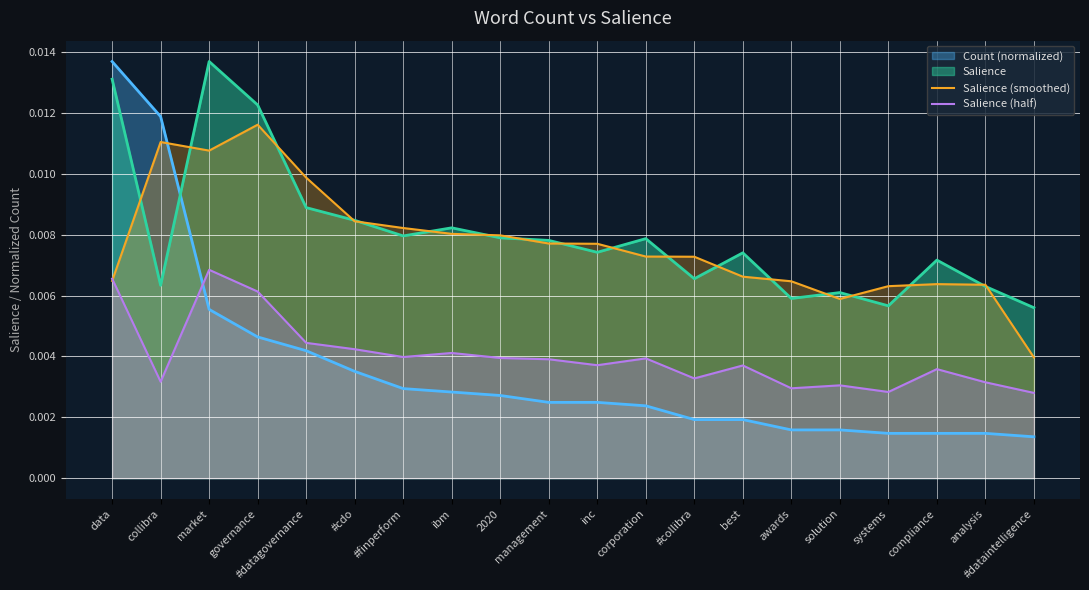

Between collibra and analysis, which series saw the biggest shift?

Count (normalized)